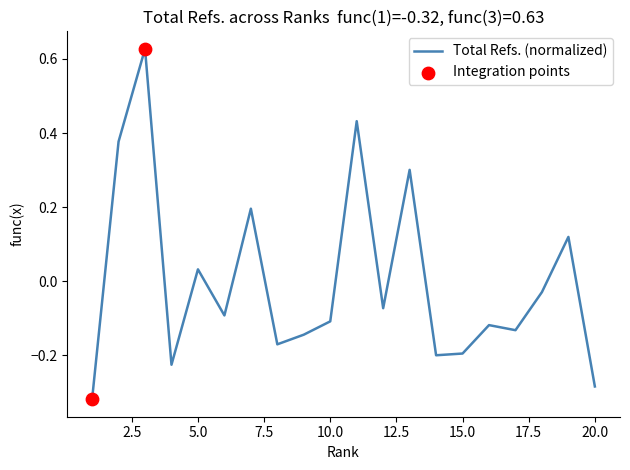

What is the difference between the maximum and minimum values?

0.9